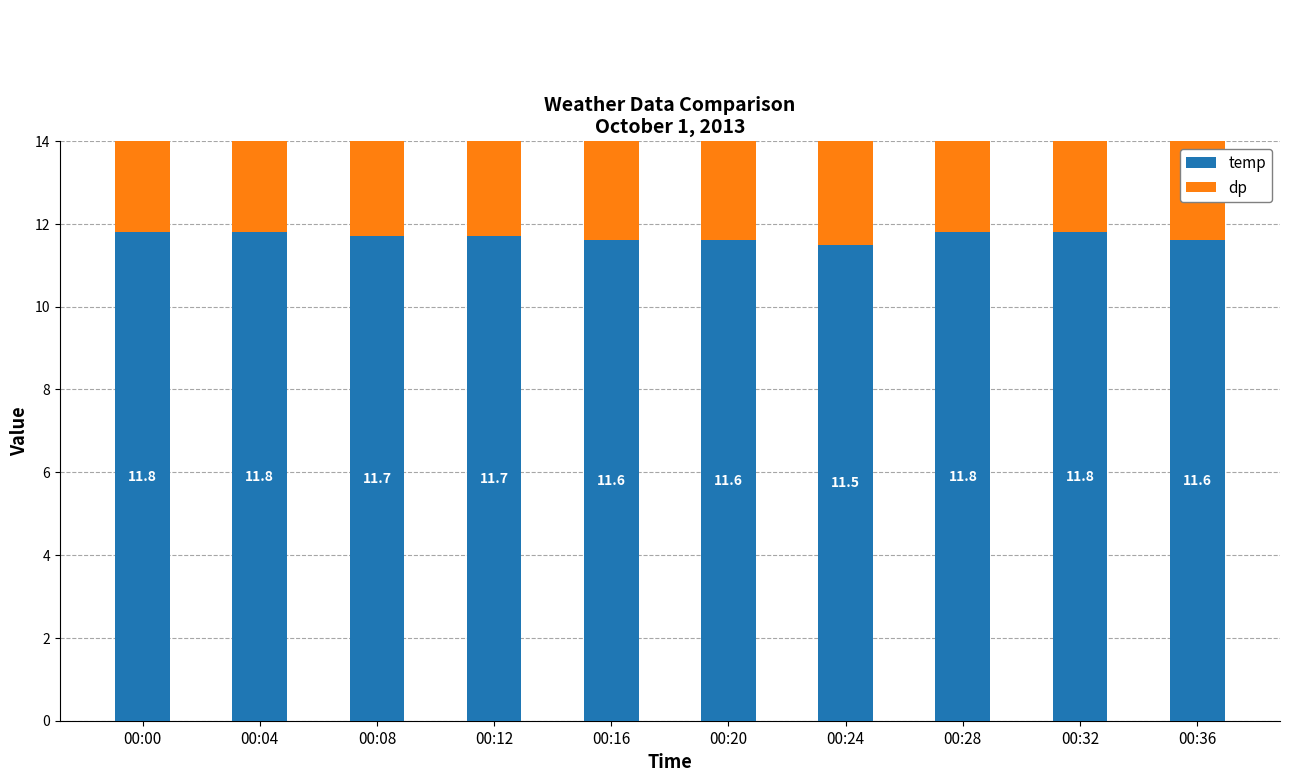

What is the value of the dp bar at the 6th from the left?

10.3